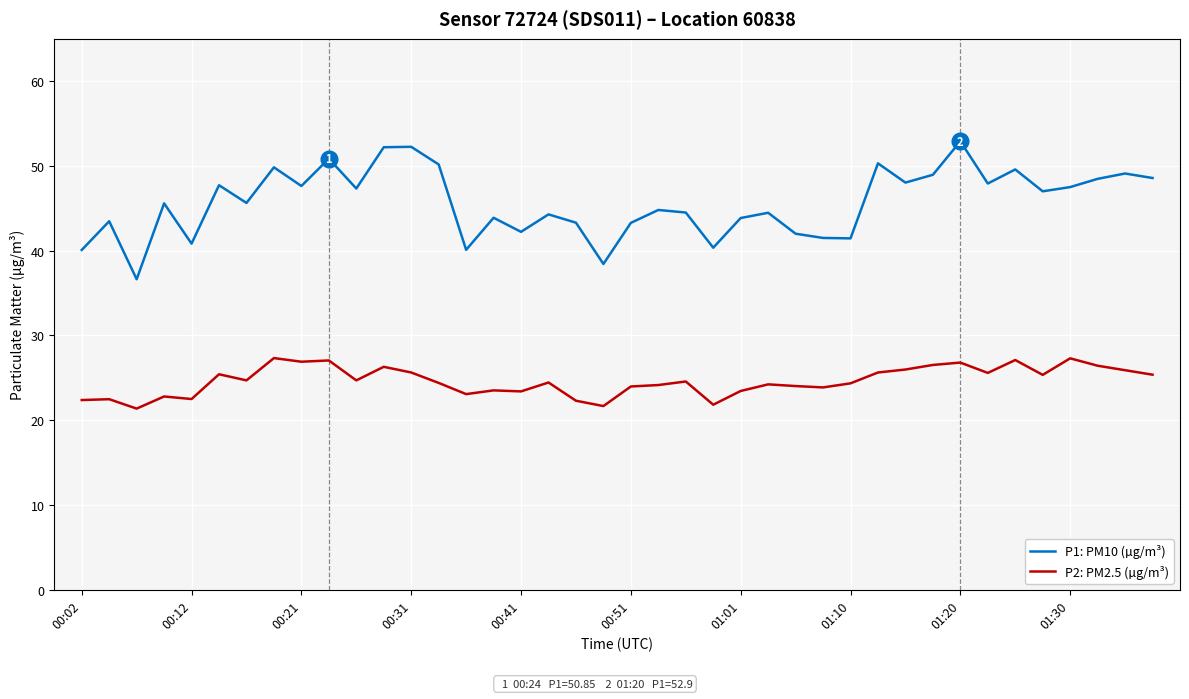

Rank the series by their maximum value, from highest to lowest.

P1: PM10 (µg/m³), P2: PM2.5 (µg/m³)